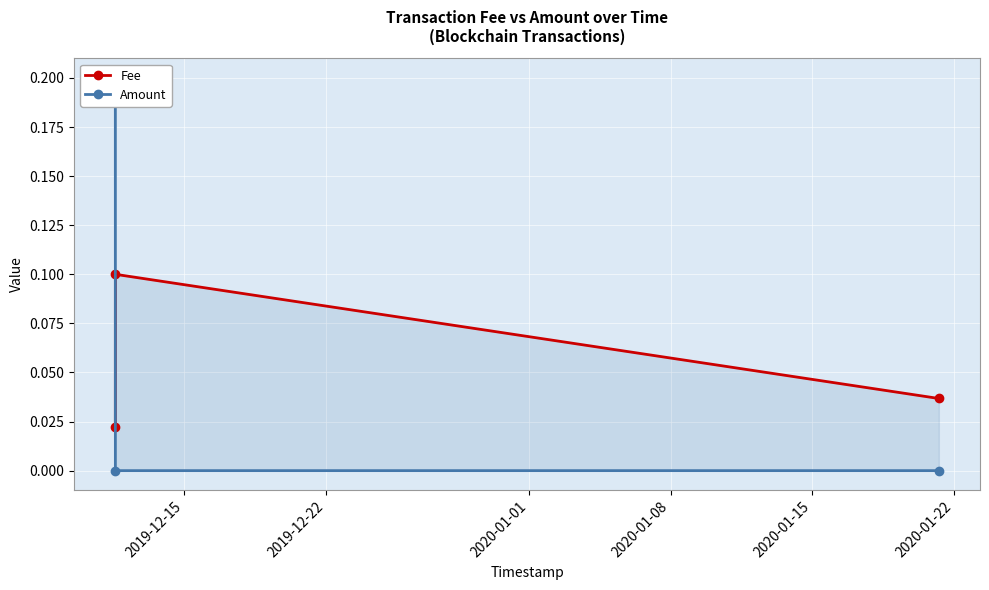

Rank the series by their average value, from highest to lowest.

Amount, Fee